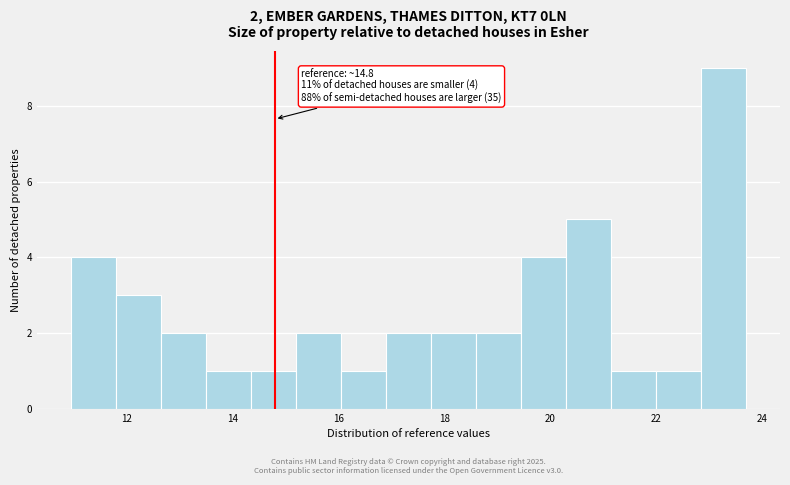

Which range on the x-axis has the tallest bar?

22.8 to 23.8